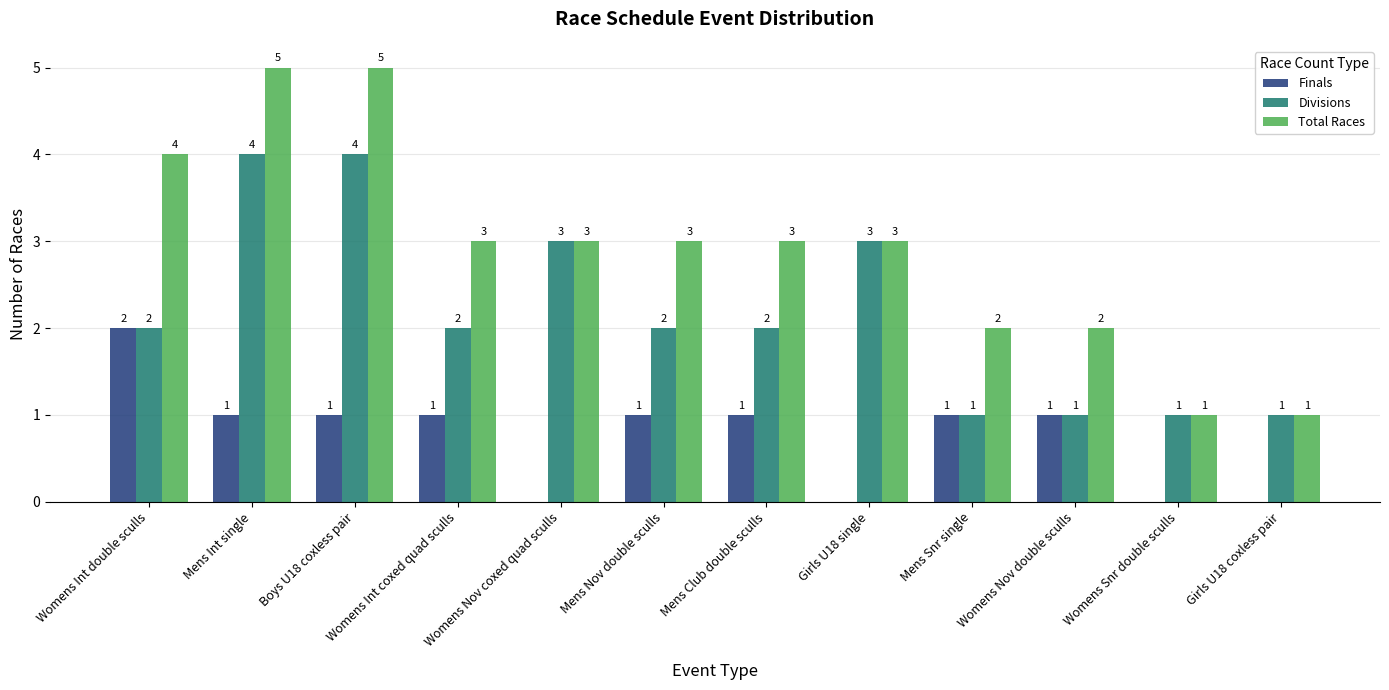

Between Mens Club double sculls and Girls U18 coxless pair, which series saw the biggest shift?

Total Races